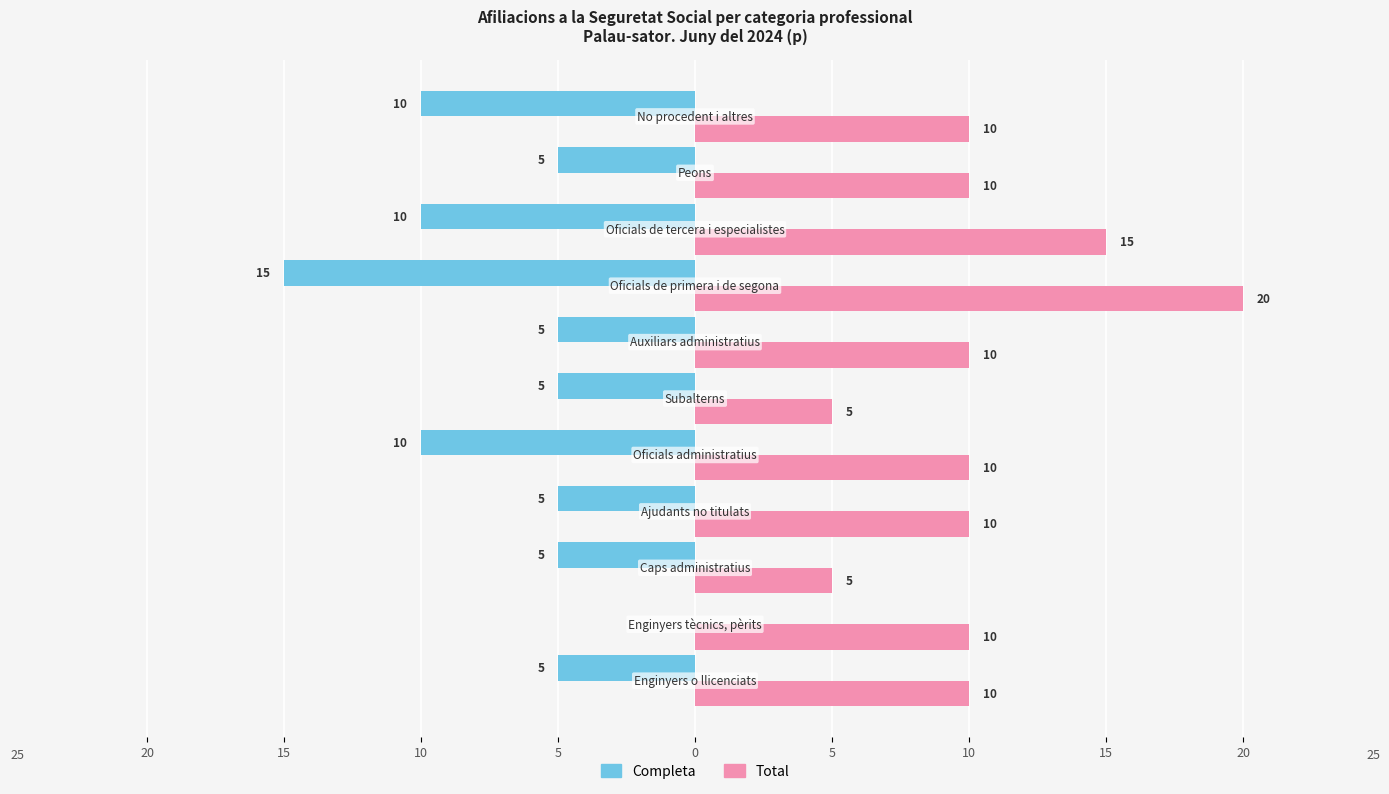

Where does the Total series first go above 10?

15